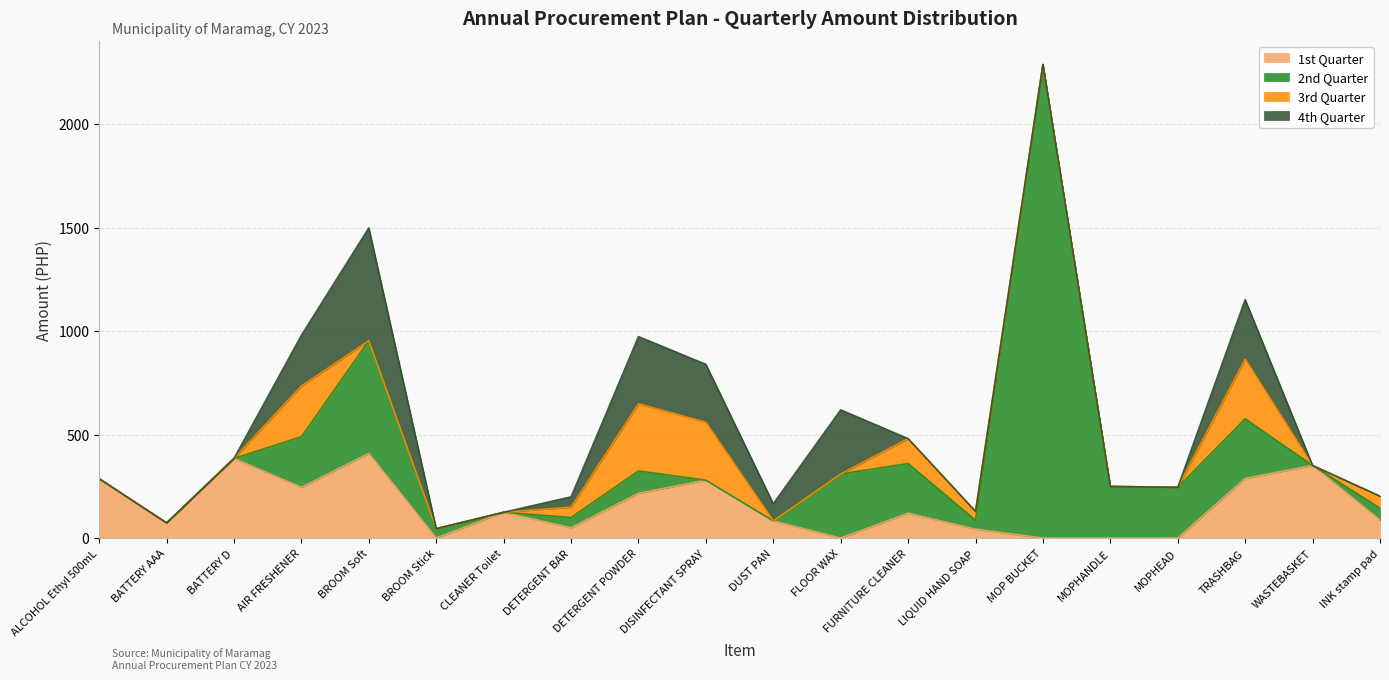

At how many categories does at least one series exceed 2275?

1